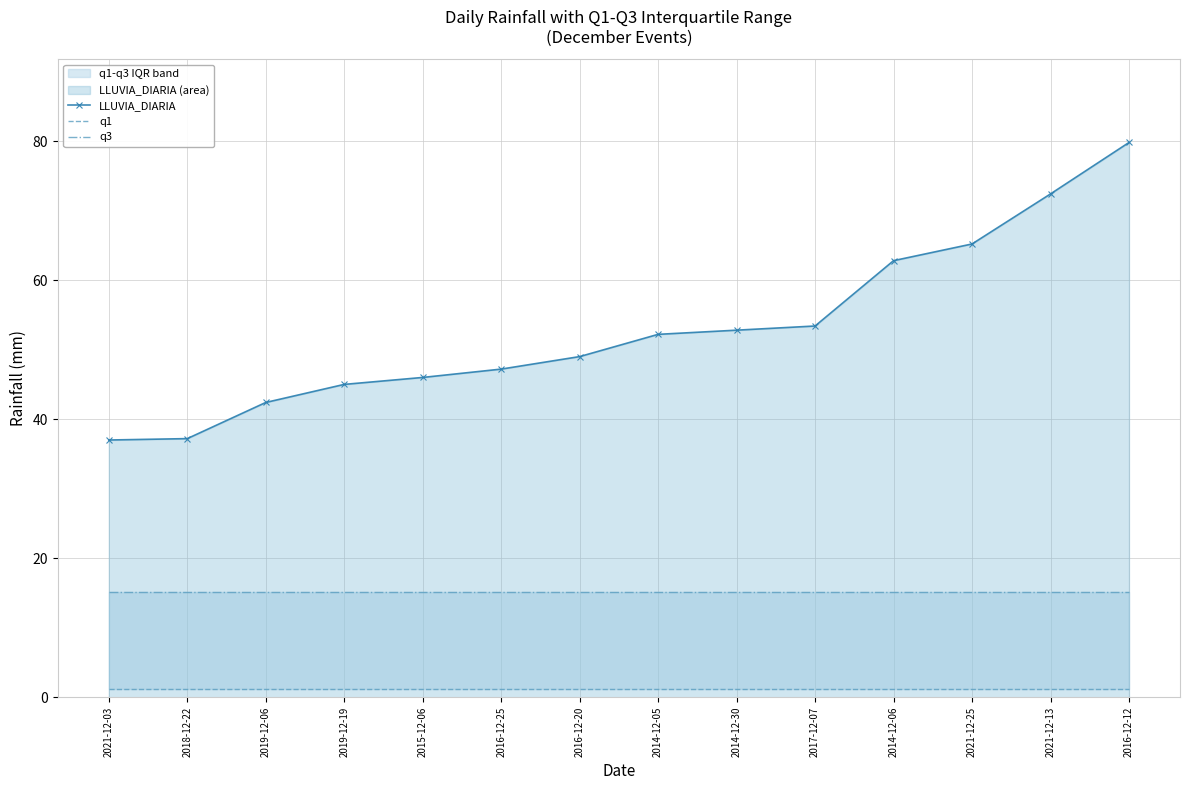

Is it true that q3 equals 4.6 at 2016-12-20?

False